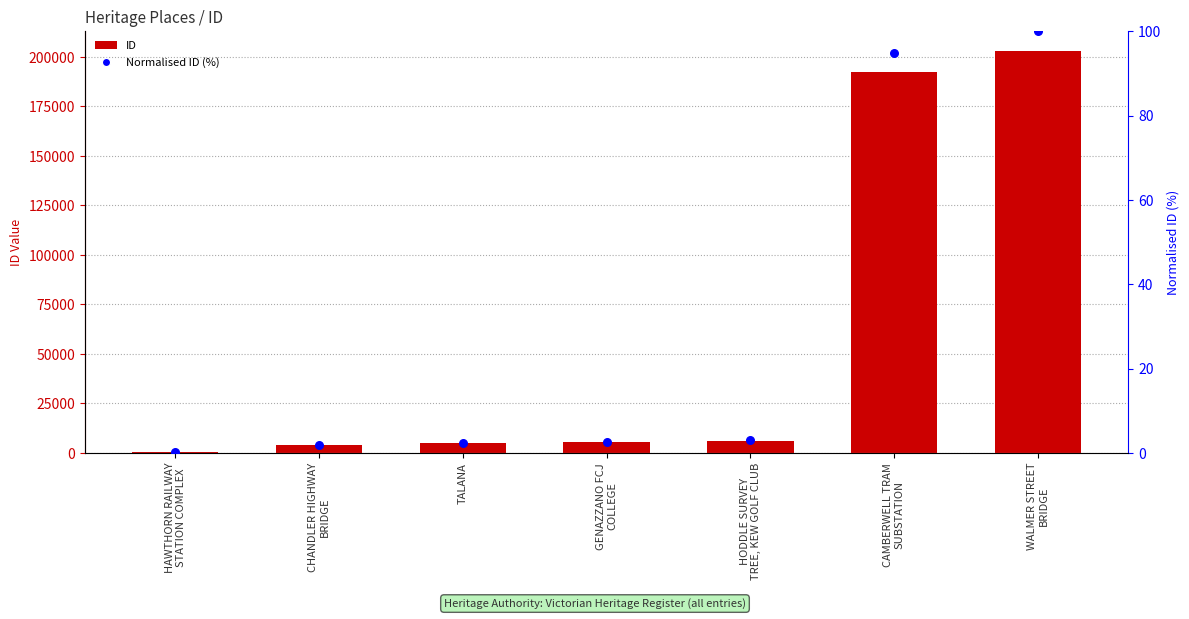

Which series has the largest total across all categories?

ID